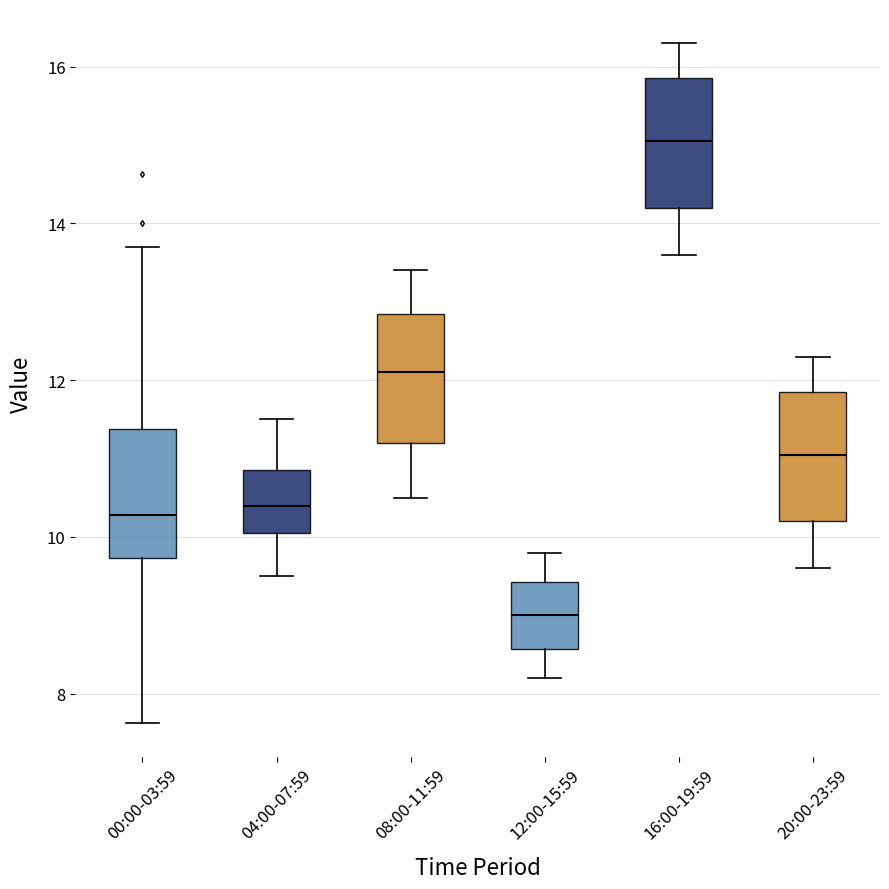

Which box's median line is the lowest?

12:00-15:59